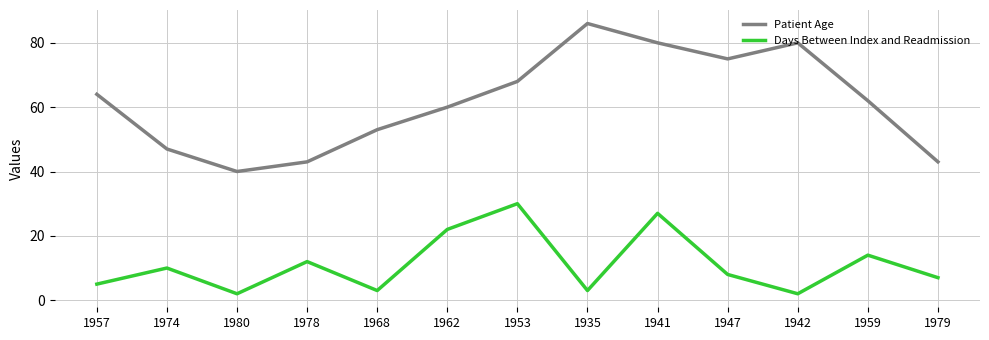

What are all the series names shown in the legend?

Patient Age, Days Between Index and Readmission